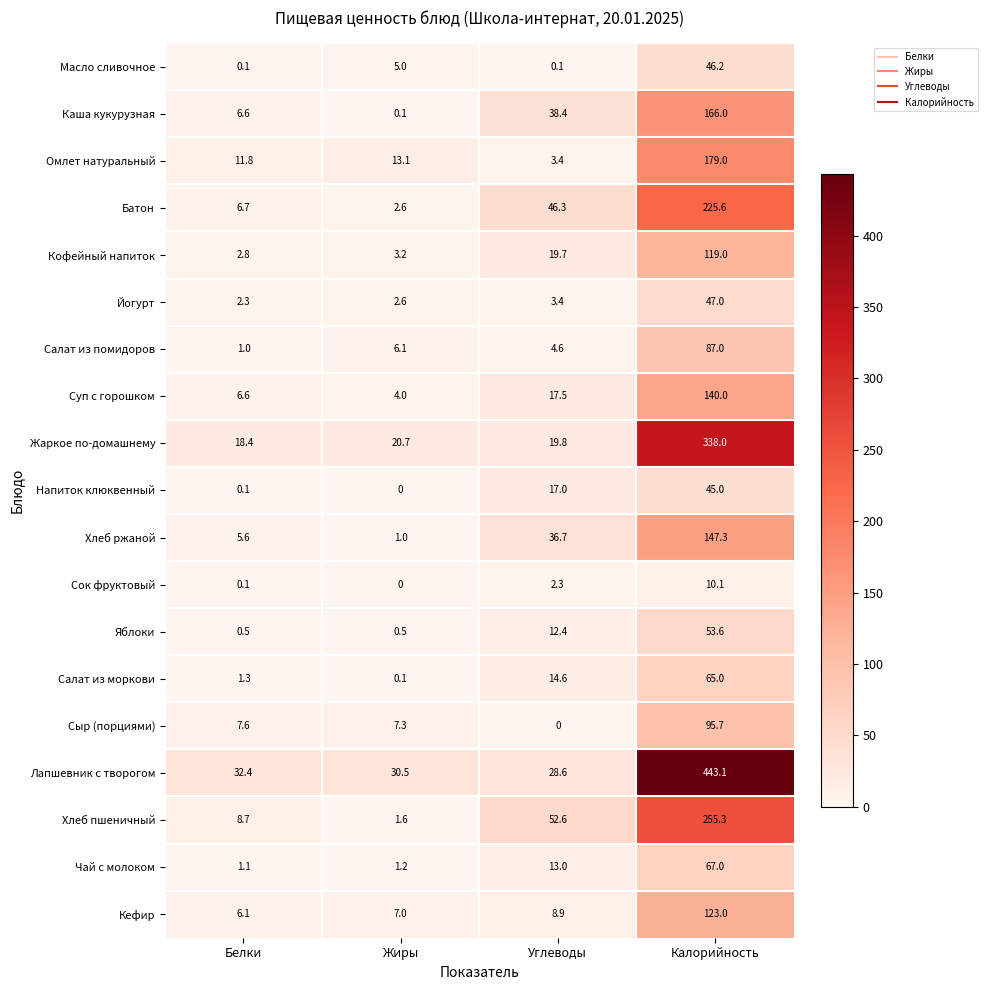

Is it true that Хлеб пшеничный equals 74.7 at Углеводы?

False